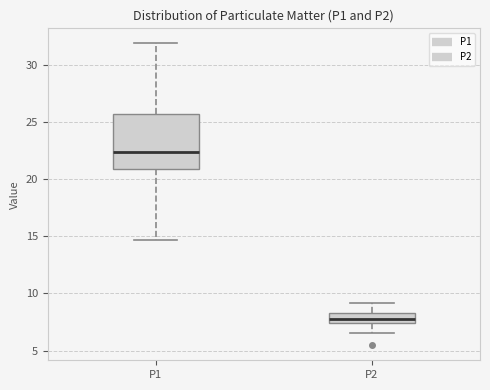

Which box is the tallest, from its lower edge to its upper edge?

P1